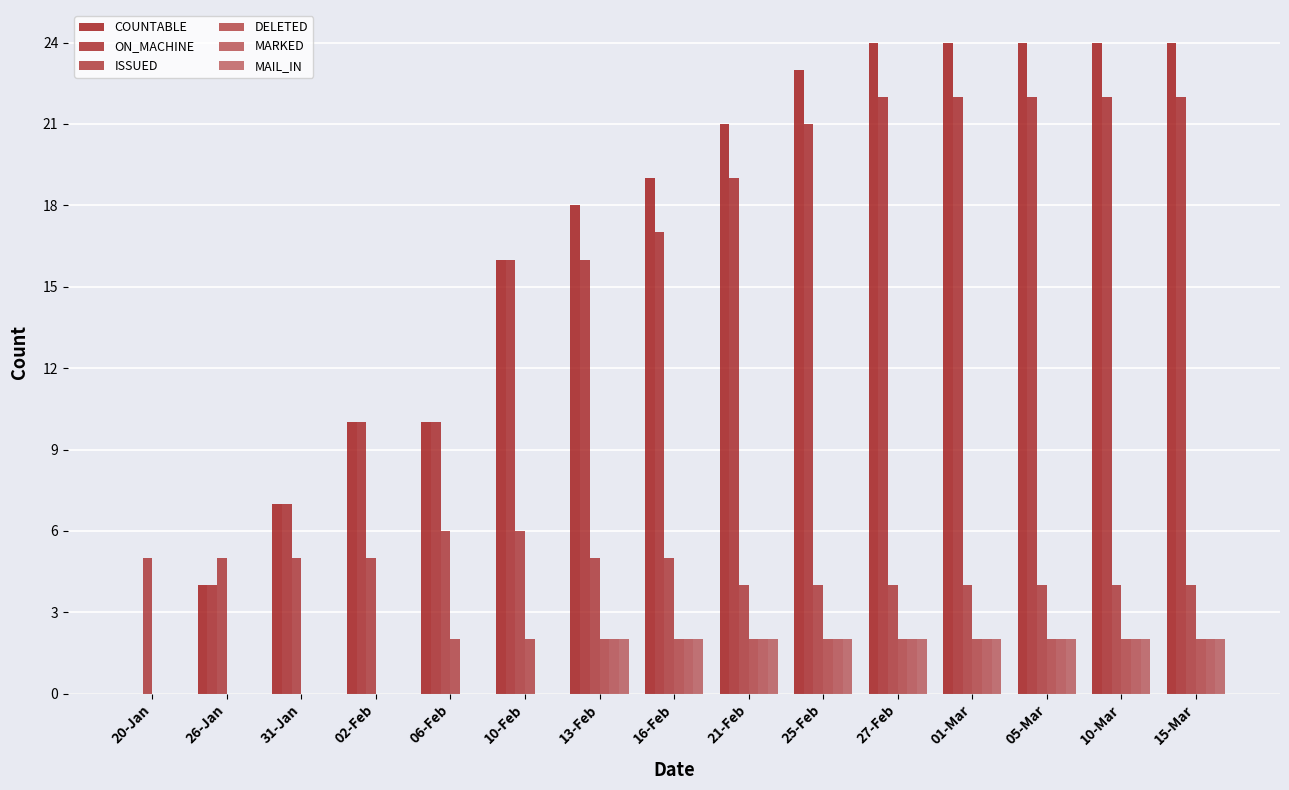

Which category has the lowest value across all series?

20-Jan